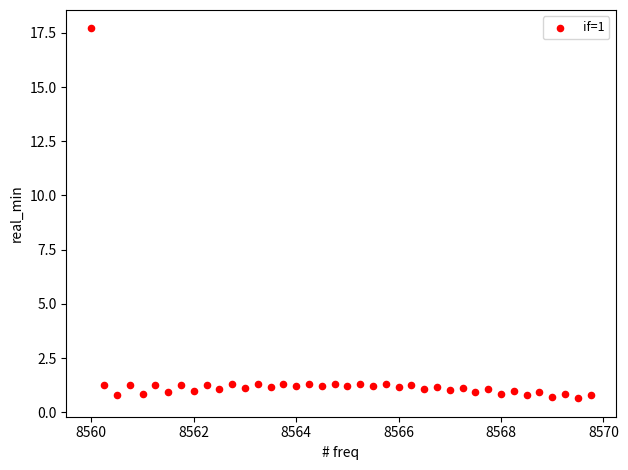

What is the range of Y values (max minus min)?

17.1